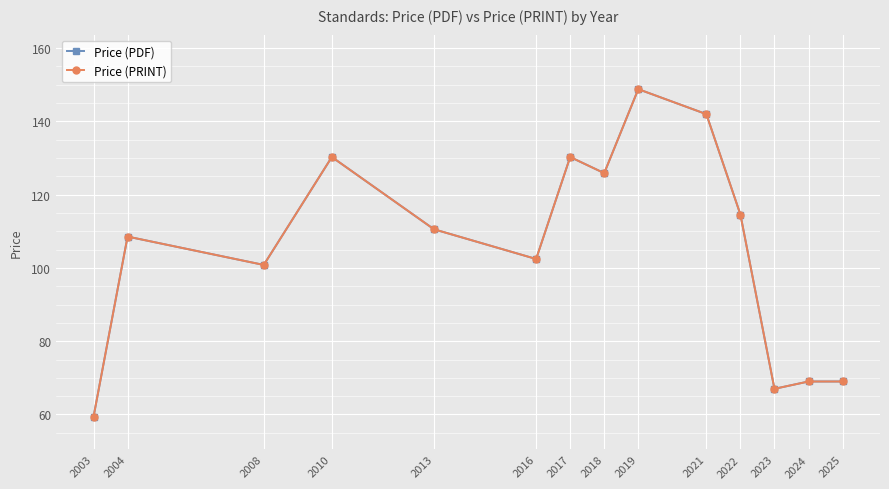

What is the difference between the maximum and minimum values in the Price (PRINT) series?

89.4